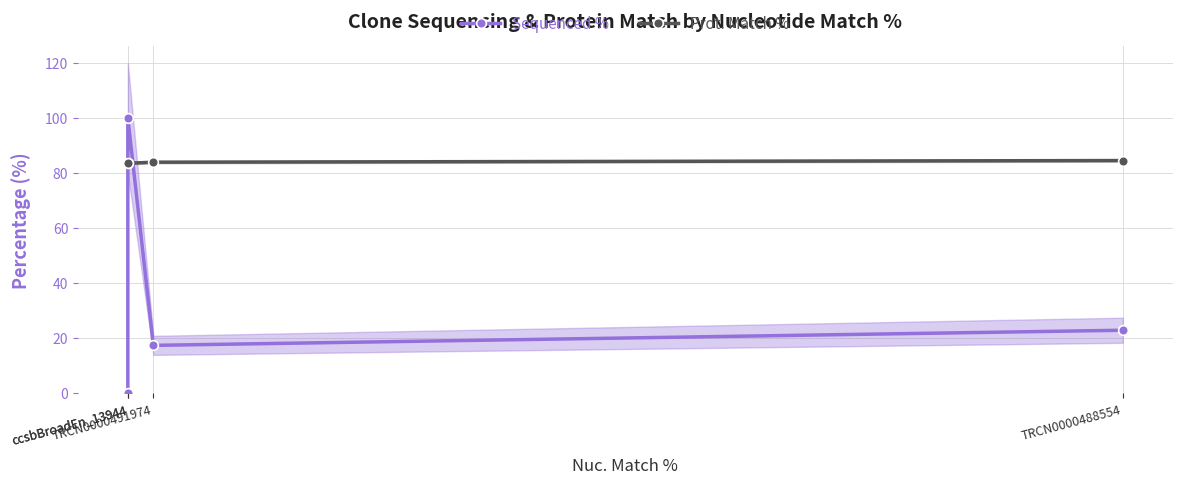

What is the difference between the Prot. Match % values at ccsbBroadEn_13944 and TRCN0000491974?

0.4